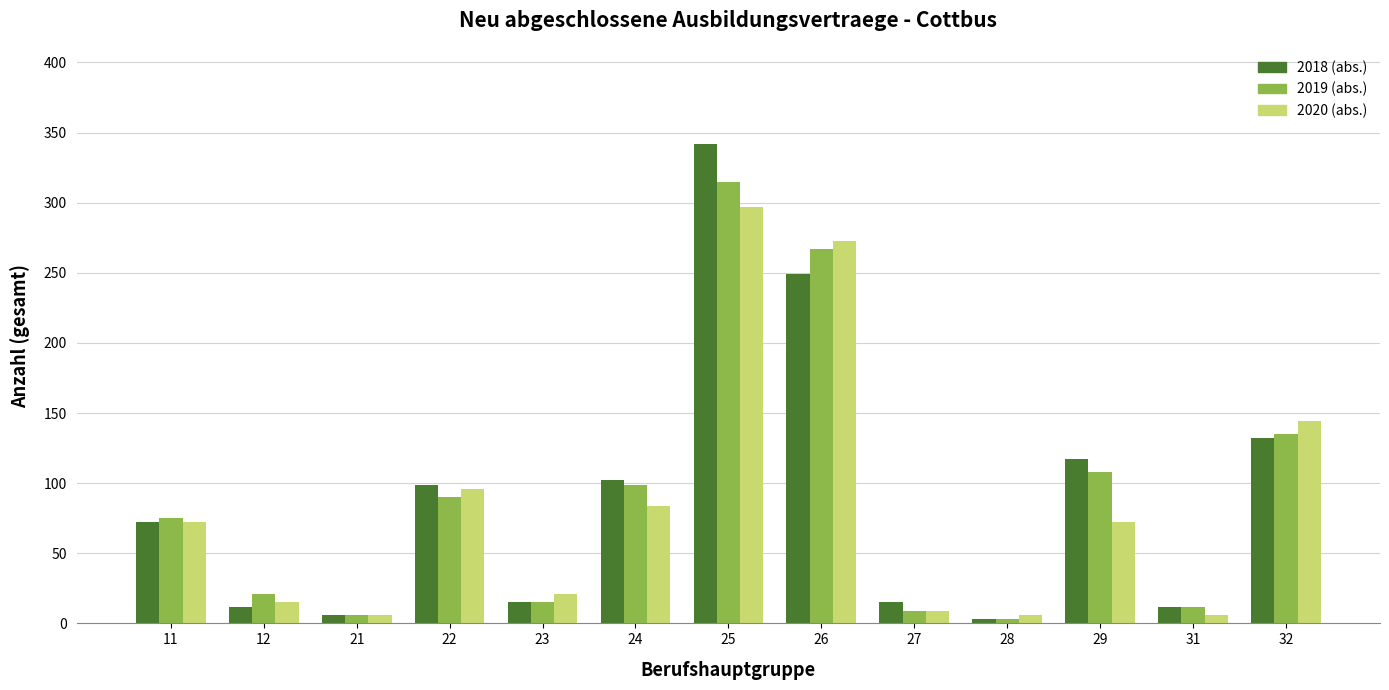

How many data points in 2018 (abs.) are less than 72?

6